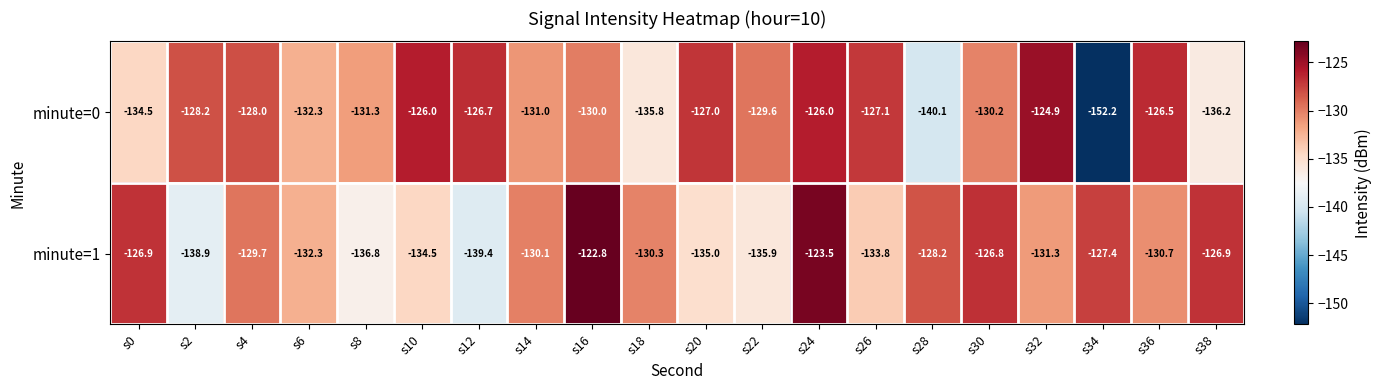

Which category has the lowest value across all series?

s34